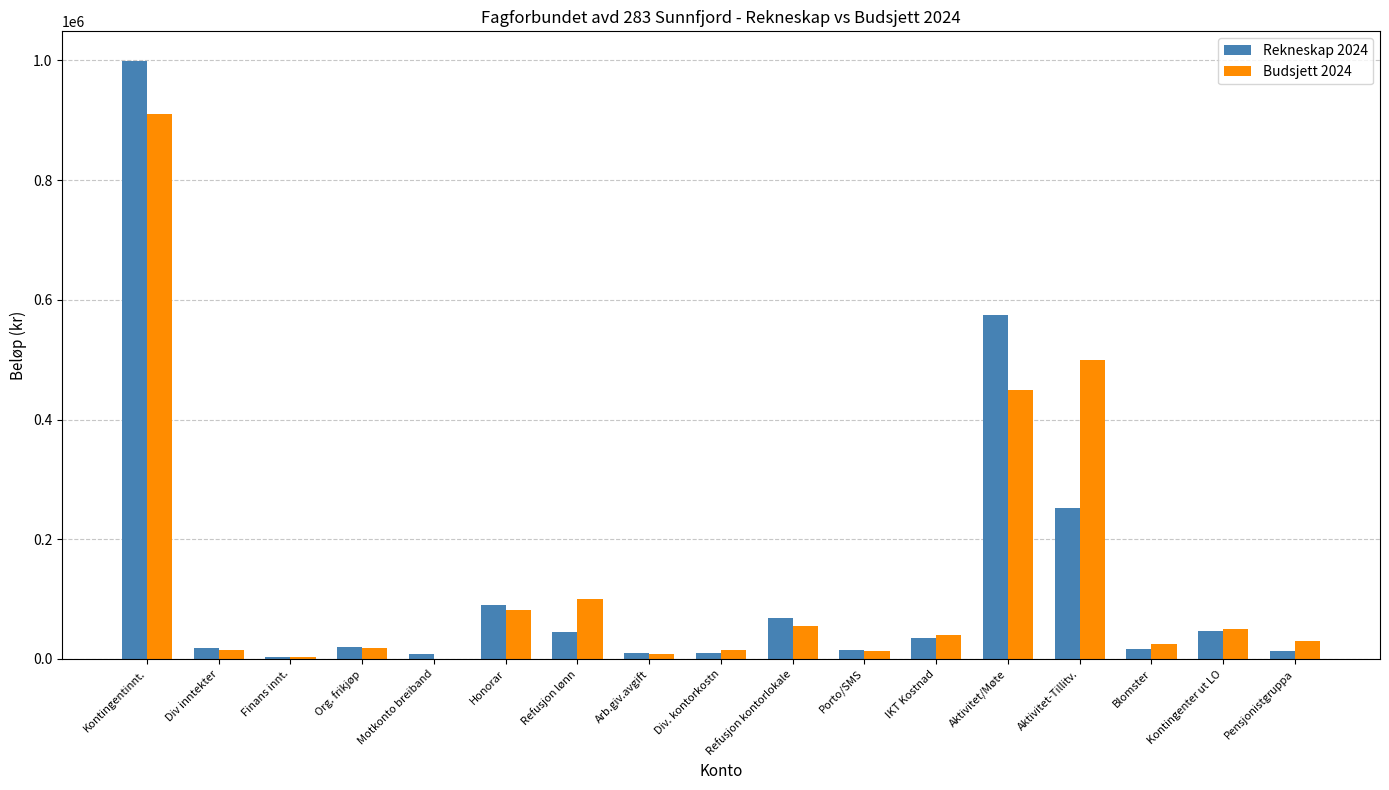

The value of Rekneskap 2024 at Refusjon lønn is 45282.0. True or false?

True